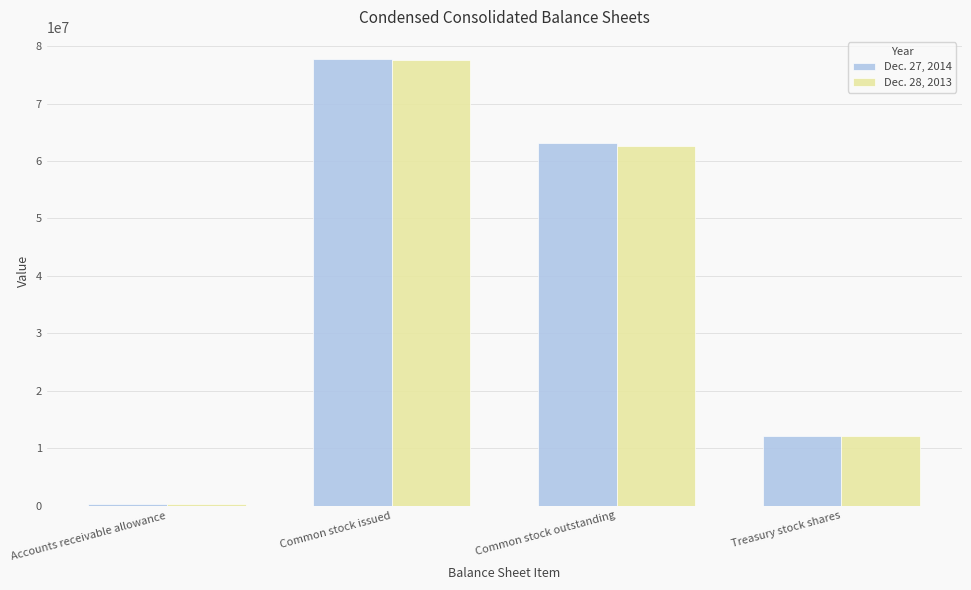

What are all the series names shown in the legend?

Dec. 27, 2014, Dec. 28, 2013